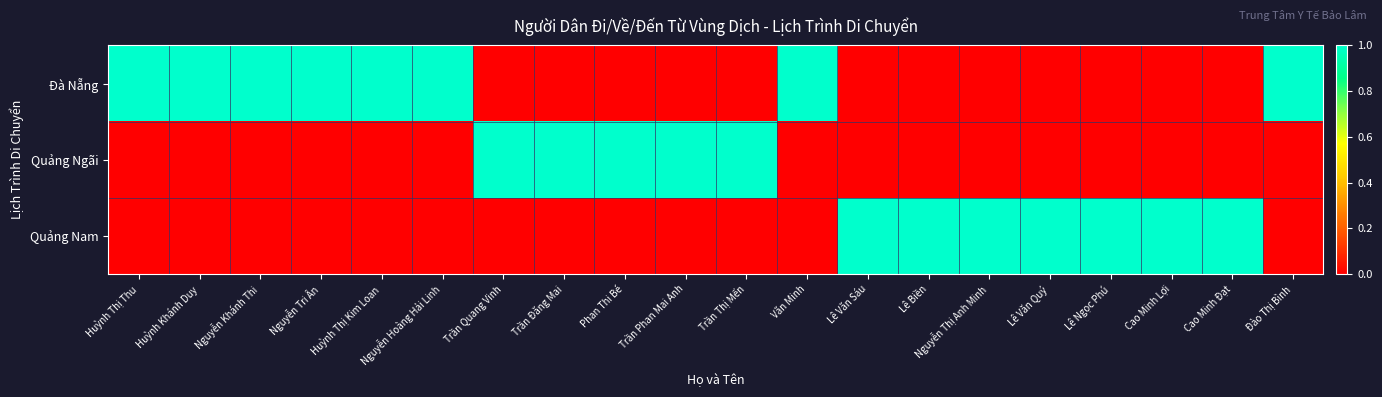

Rank the series by their average value, from lowest to highest.

Quảng Ngãi, Quảng Nam, Đà Nẵng